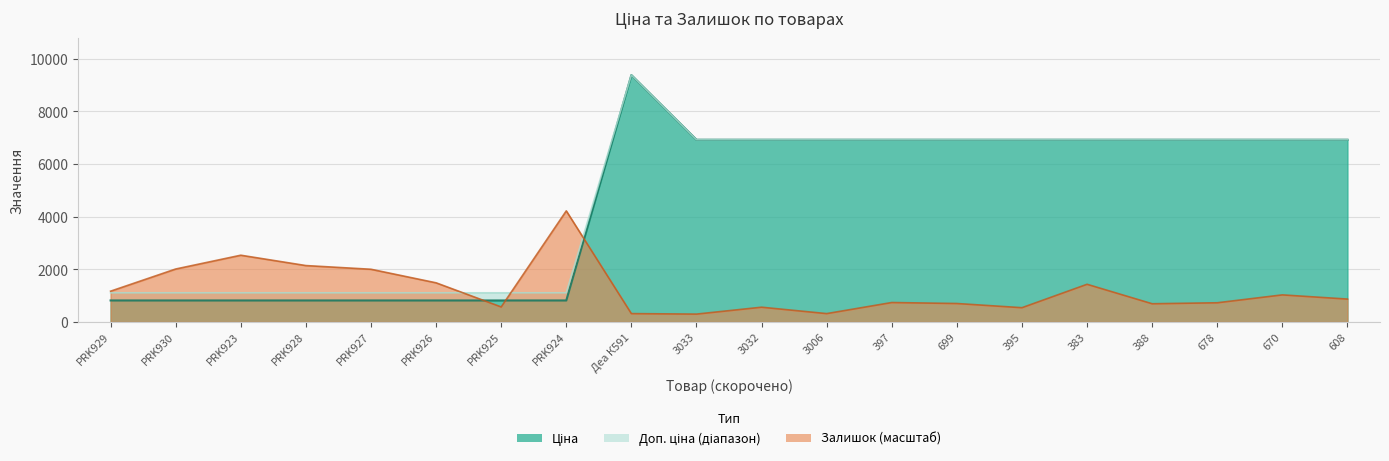

What is the sum of all Ціна values?

92114.1